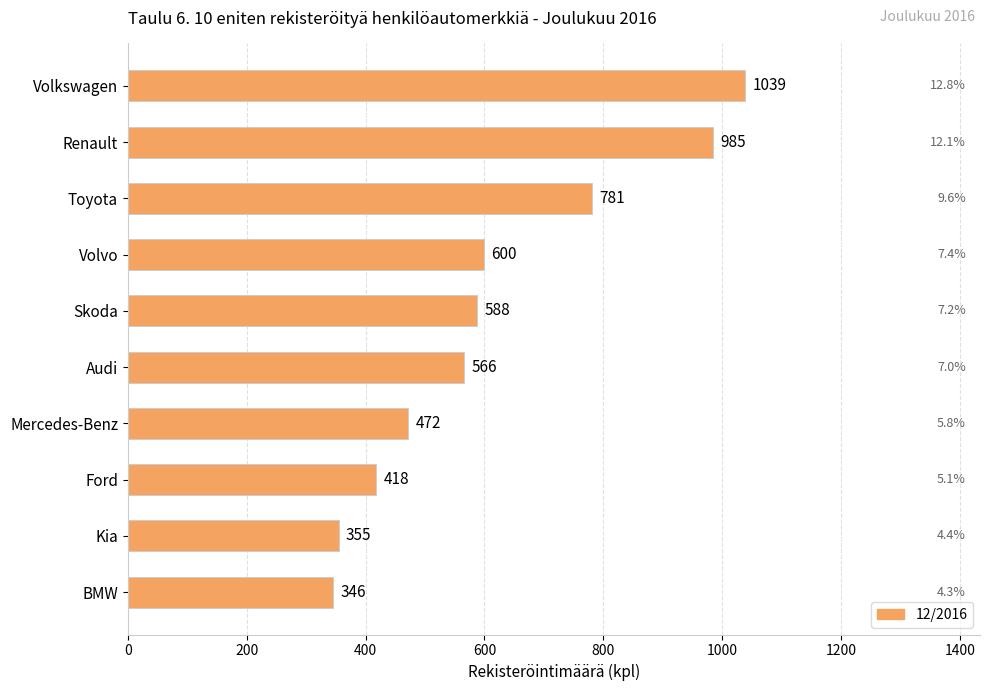

The value at Volvo is 139. True or false?

False